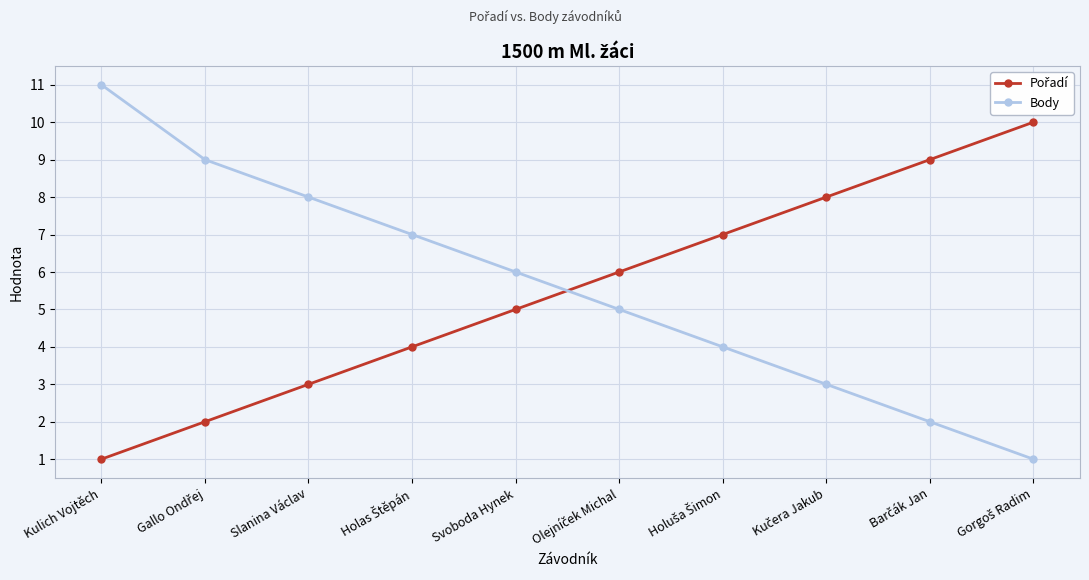

At which category is the sum across all series the highest?

Kulich Vojtěch